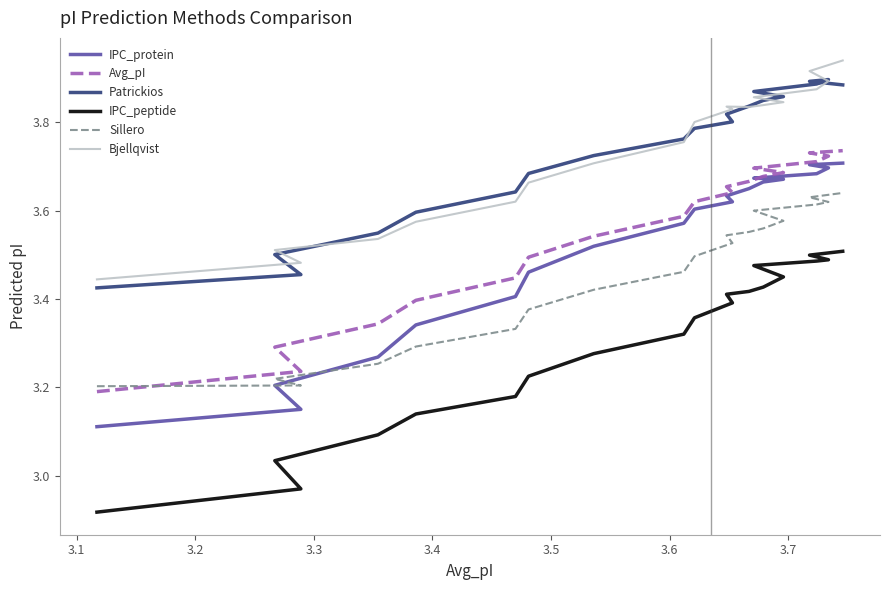

What is the average value of the IPC_peptide series?

3.3